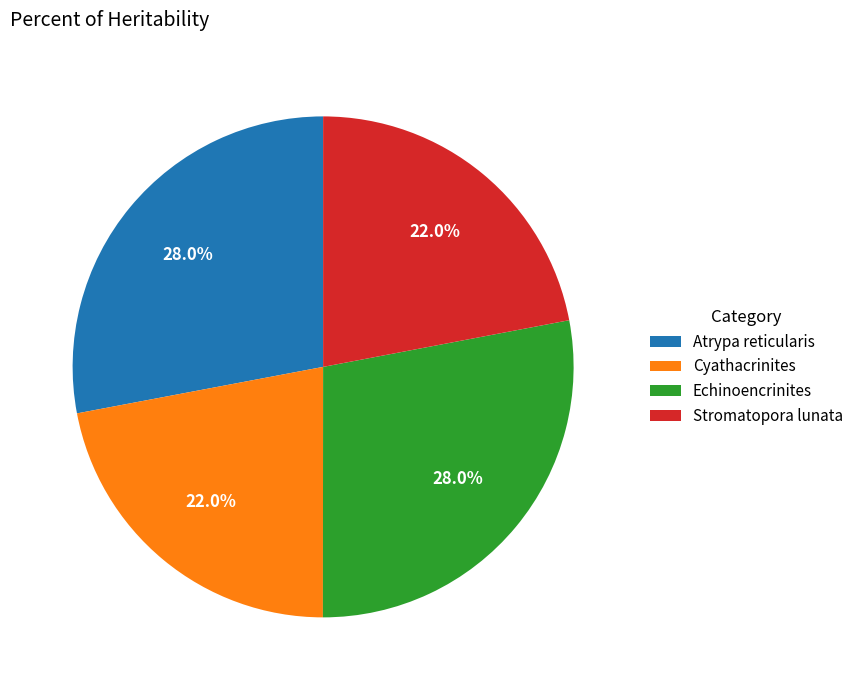

The Atrypa reticularis slice represents 28% of the pie. True or false?

True